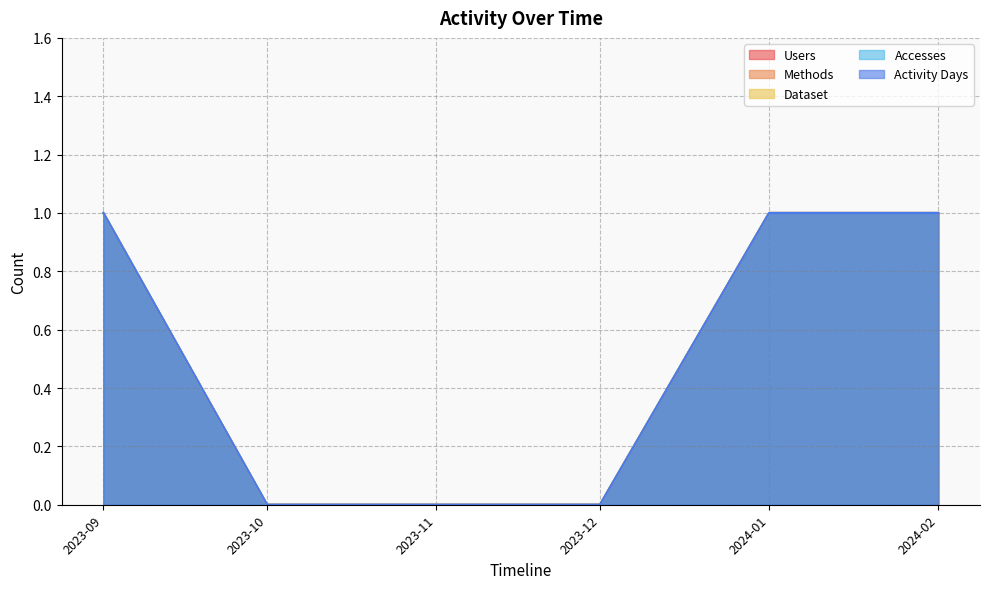

True or false: Methods and Users cross at least once.

False